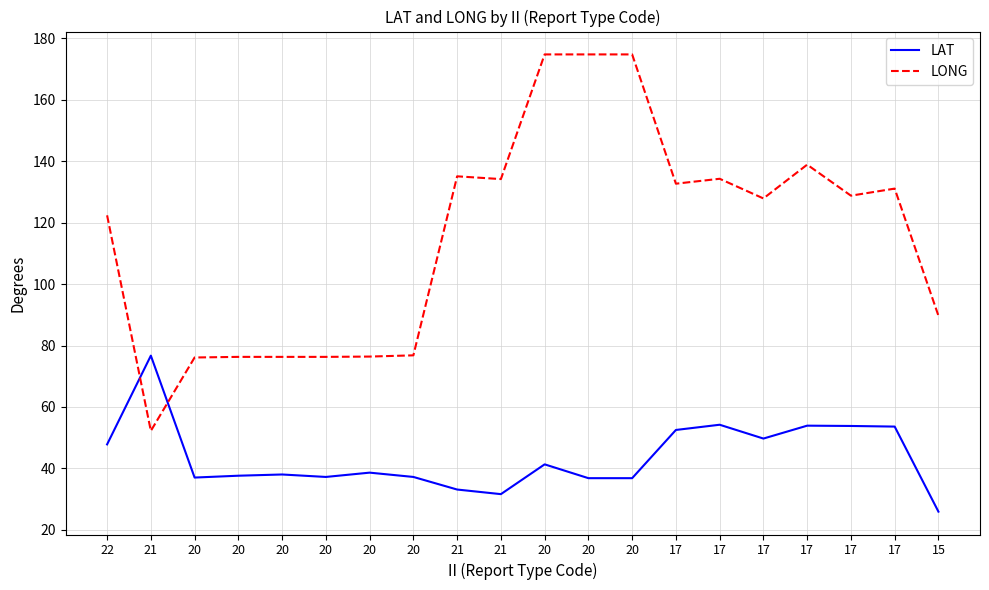

What are all the series names shown in the legend?

LAT, LONG